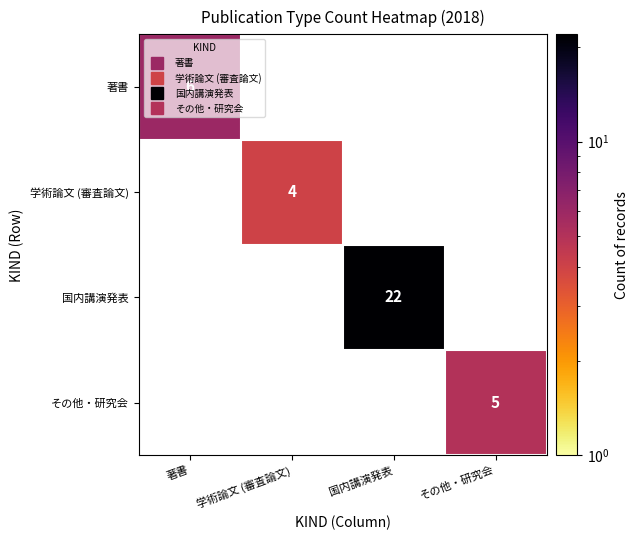

What is the smallest value displayed?

4.0